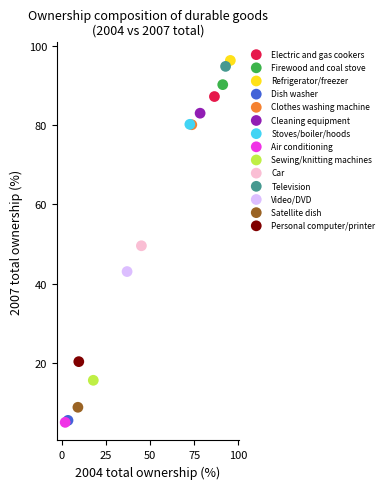

Which series contains the highest Y value?

Refrigerator/freezer